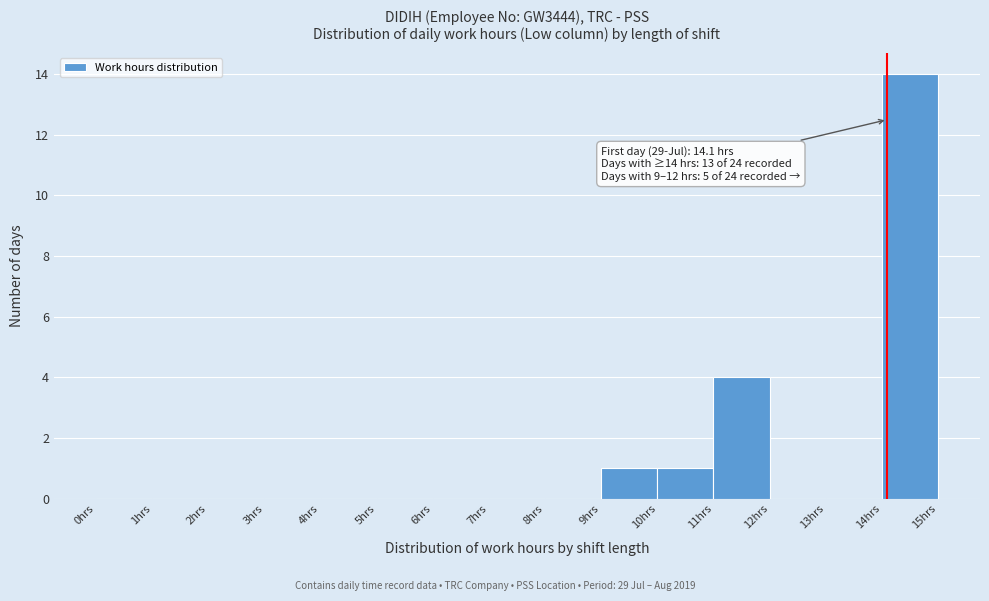

Which range on the x-axis has the tallest bar?

14 to 15